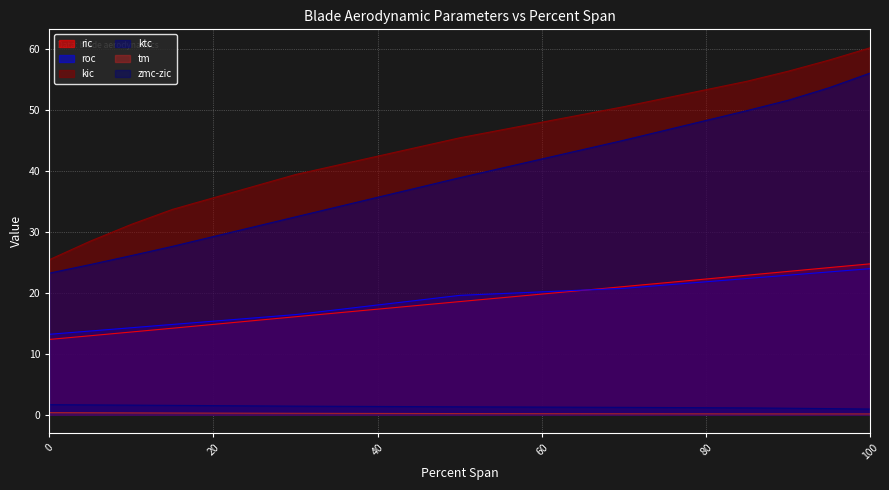

Reading left to right, what are all the values shown in this chart?

ric: 12.4	13.0	13.6	14.2	16.1	18.6	21.0	22.9	23.5	24.1	24.8
roc: 13.2	13.7	14.3	14.8	16.4	19.6	20.7	22.3	22.9	23.4	24.0
kic: 25.4	28.5	31.2	33.7	39.4	45.4	50.5	54.7	56.3	58.2	60.2
ktc: 23.2	24.6	26.1	27.6	32.5	38.9	45.0	49.9	51.6	53.6	56.0
tm: 0.4	0.3	0.3	0.3	0.2	0.2	0.2	0.2	0.1	0.1	0.1
zmc-zic: 1.7	1.6	1.6	1.5	1.4	1.3	1.2	1.1	1.1	1.0	0.9